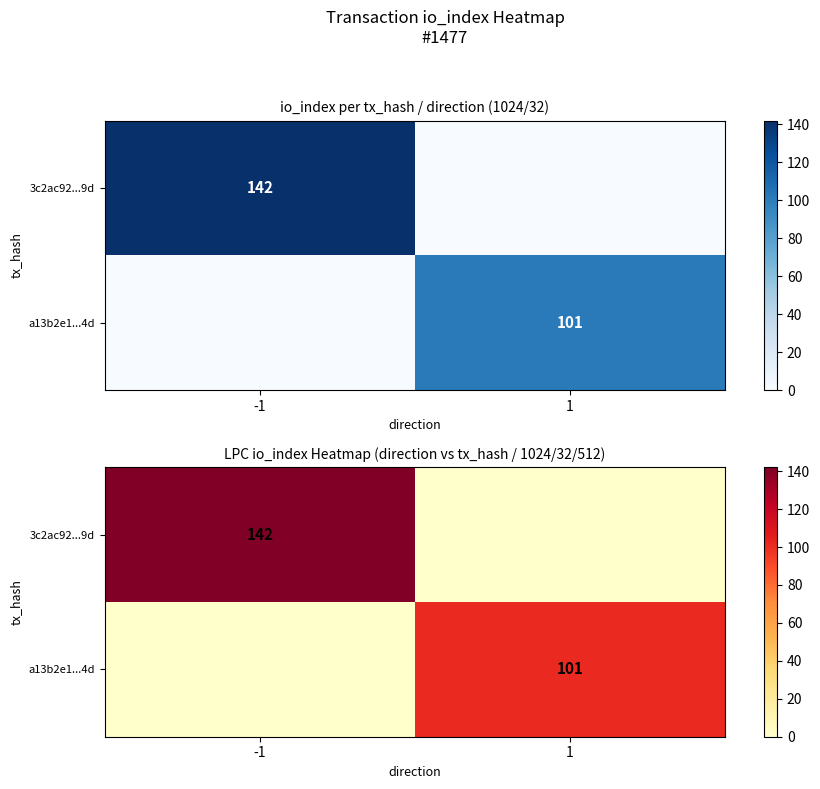

What is the difference between the maximum and minimum values in the 3c2ac92...9d series?

142